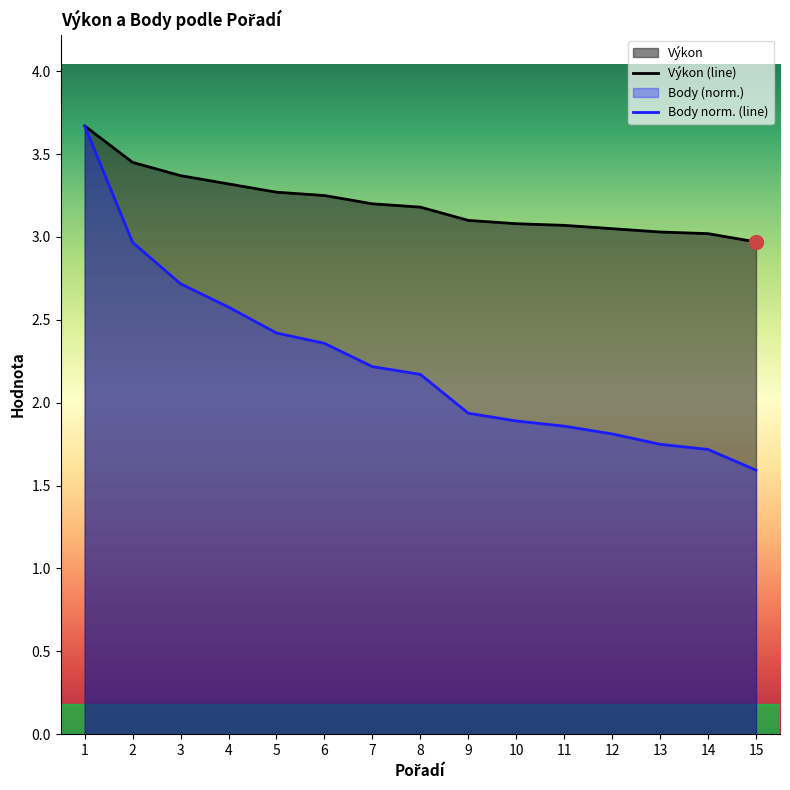

Reading left to right, list all the values displayed in this chart.

Výkon: 1=3.7	2=3.5	3=3.4	4=3.3	5=3.3	6=3.2	7=3.2	8=3.2	9=3.1	10=3.1	11=3.1	12=3.0	13=3.0	14=3.0	15=3.0
Body: 1=3.7	2=3.0	3=2.7	4=2.6	5=2.4	6=2.4	7=2.2	8=2.2	9=1.9	10=1.9	11=1.9	12=1.8	13=1.7	14=1.7	15=1.6